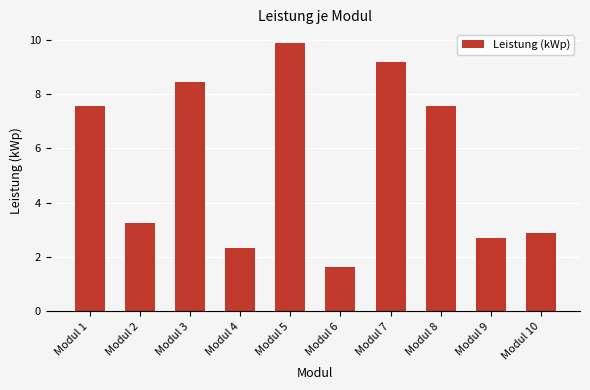

What is the average value?

5.5